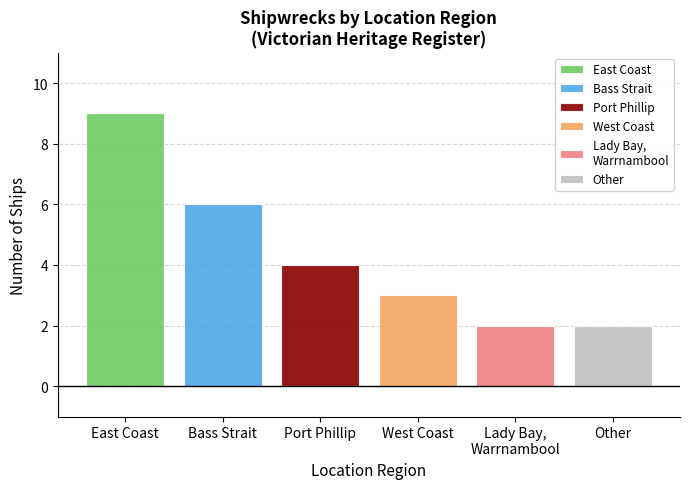

What is the maximum value shown in the chart?

9